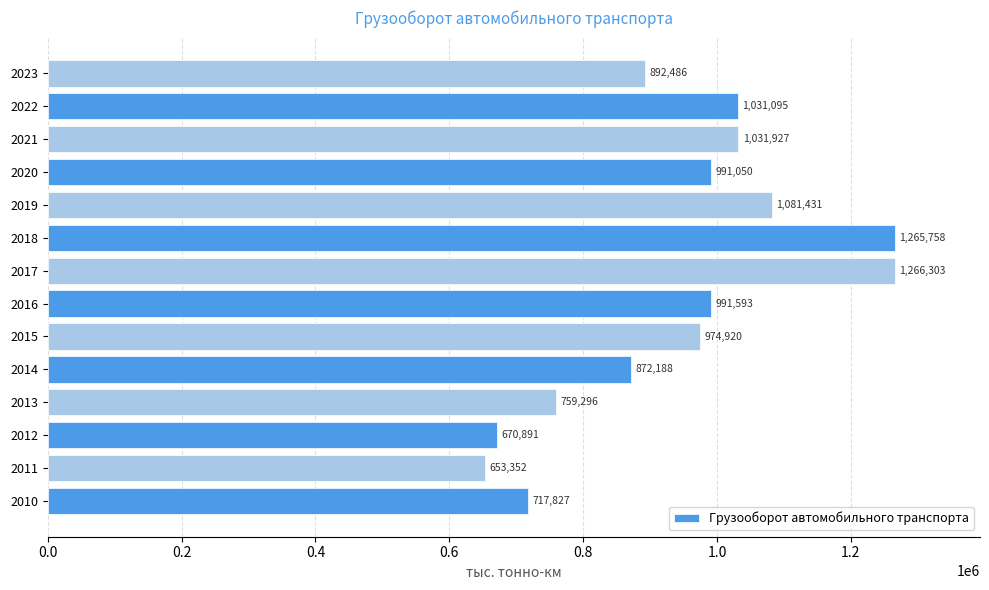

What is the maximum value shown in the chart?

1266303.1